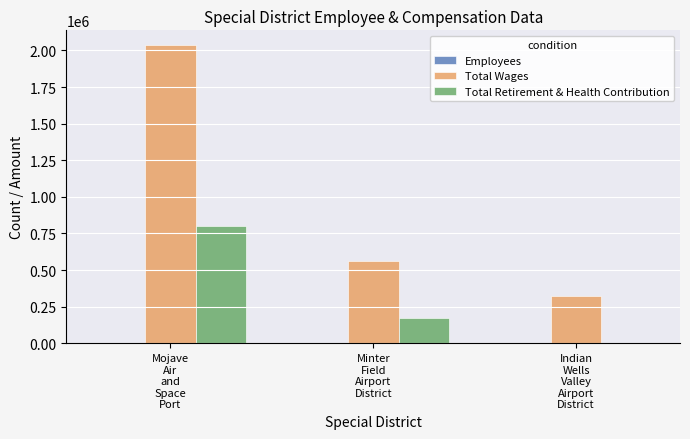

Which series has the largest total across all categories?

Total Wages